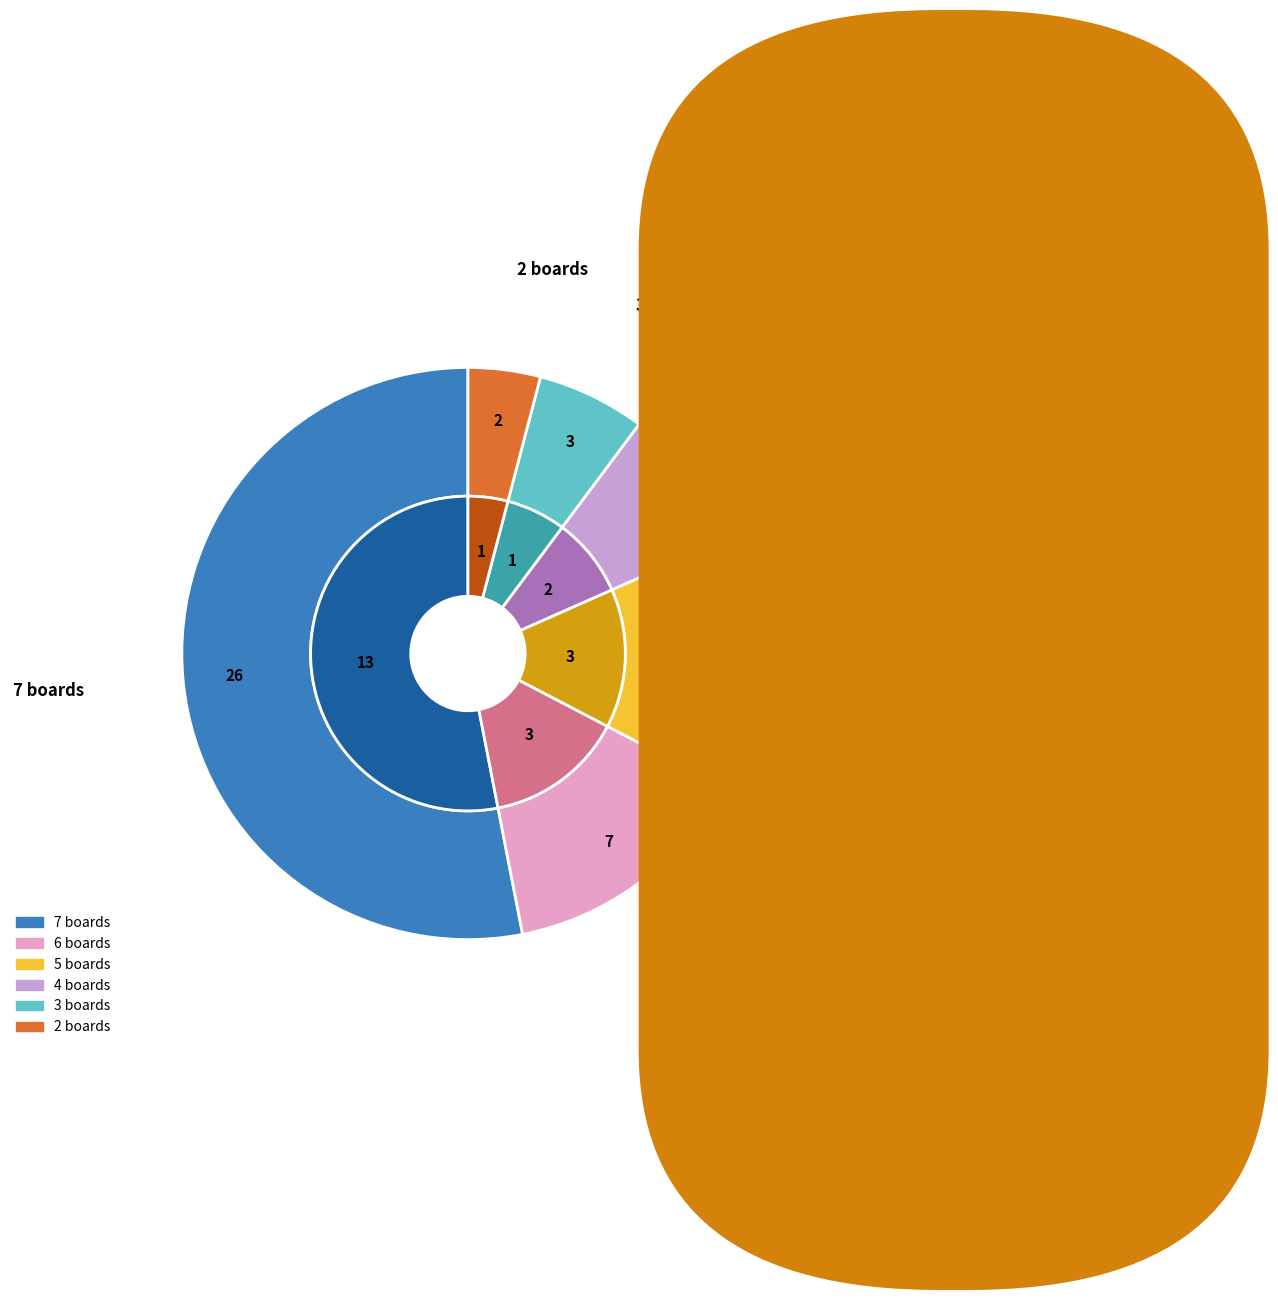

What percentage is NOT represented by 5?

75.0%